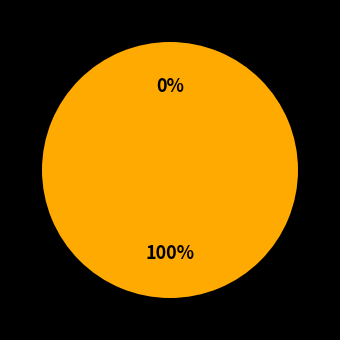

What is the smallest slice in the pie chart?

258978